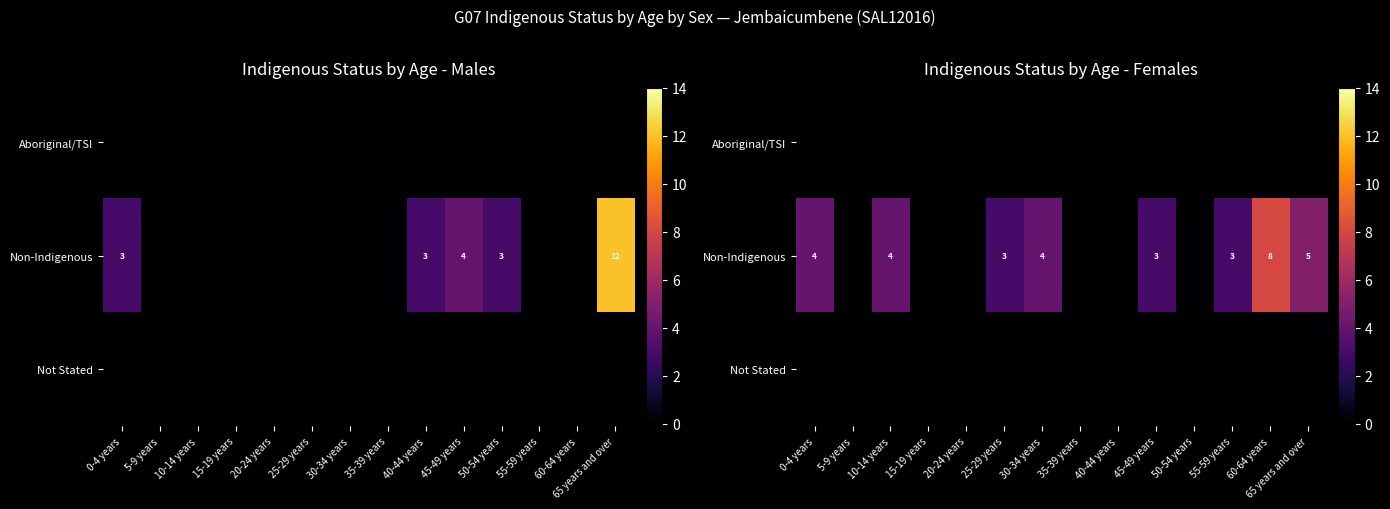

How many data points does each series have?

14